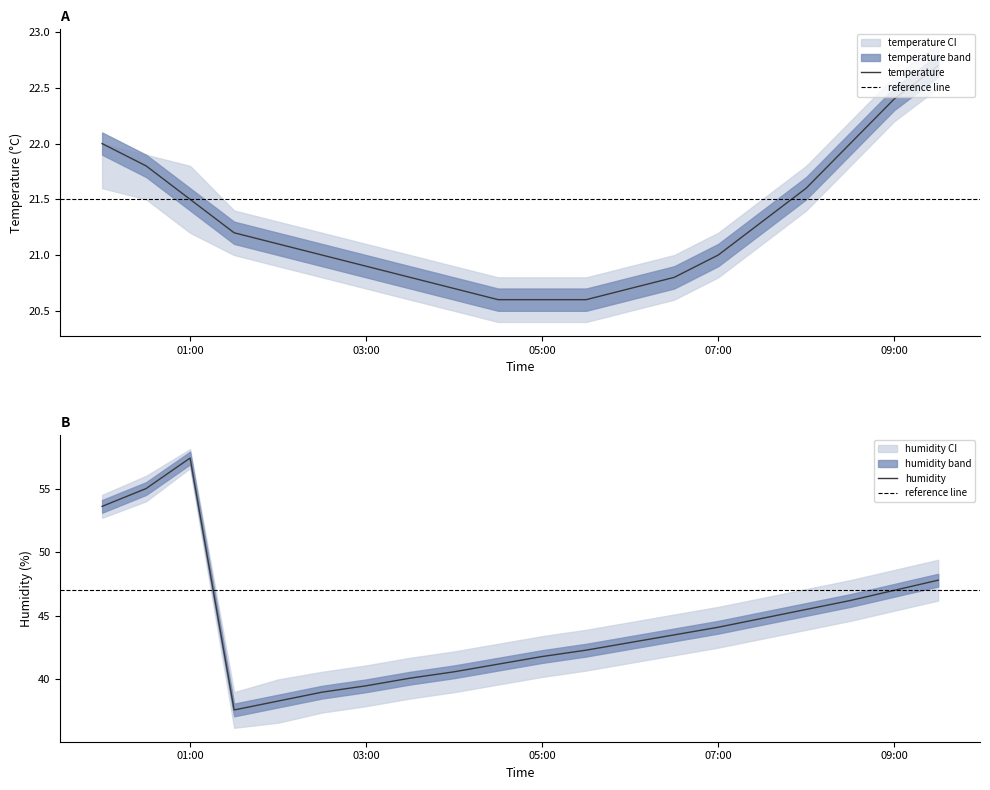

What is the difference between the humidity values at 02:00 and 09:00?

8.7